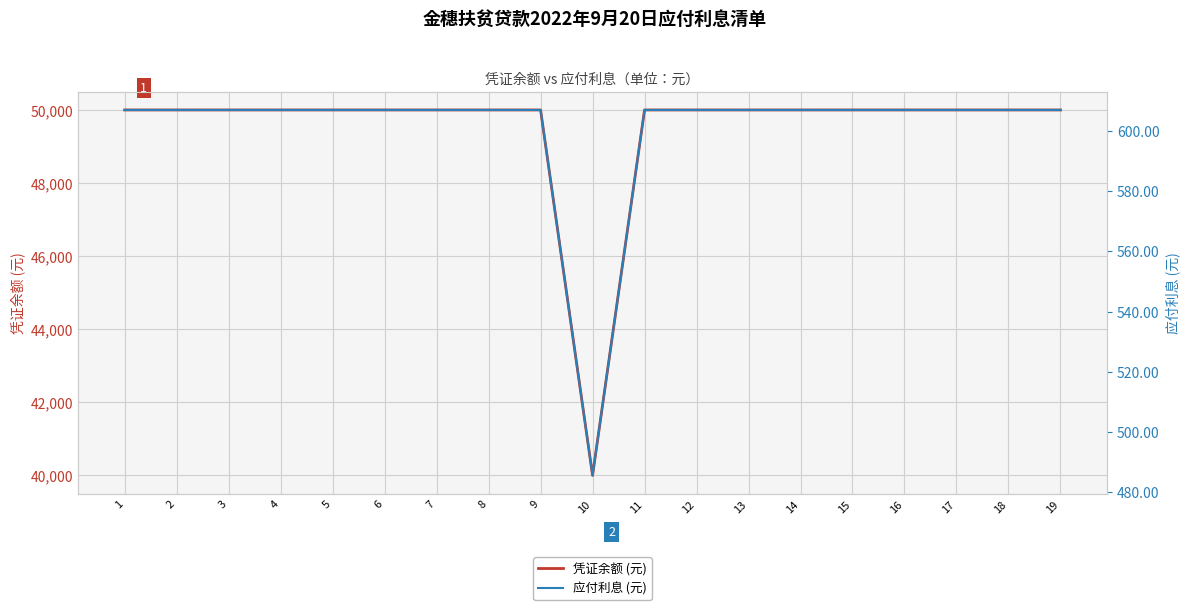

True or false: 凭证余额 (元) and 应付利息 (元) intersect in this chart.

False